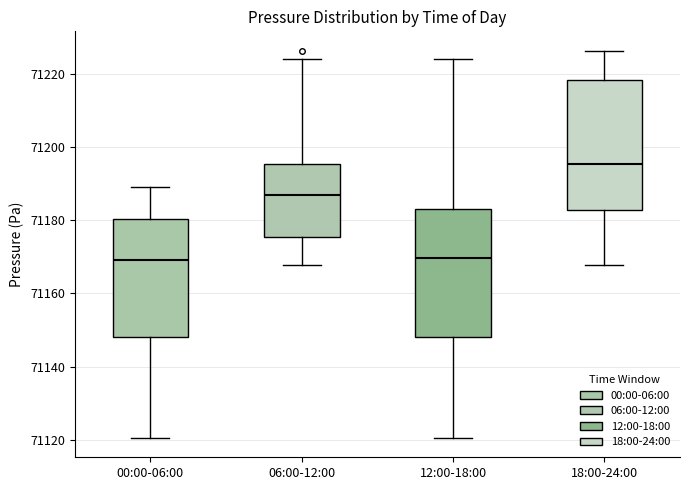

Where does the median line of the box for 00:00-06:00 sit on the y-axis? The values are not printed on the chart, so give them approximately, as read against the axis.

71170